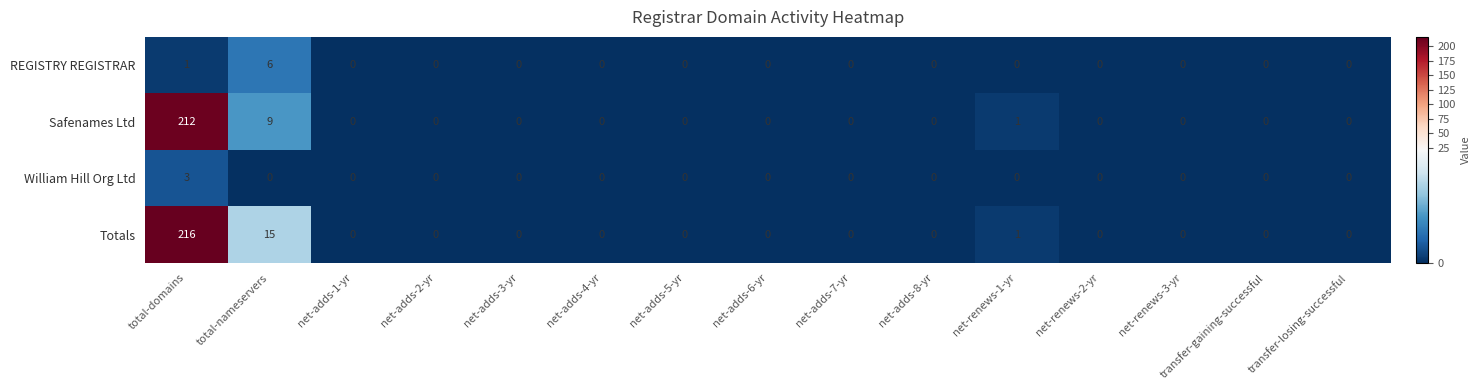

Count the number of data series in this chart.

4